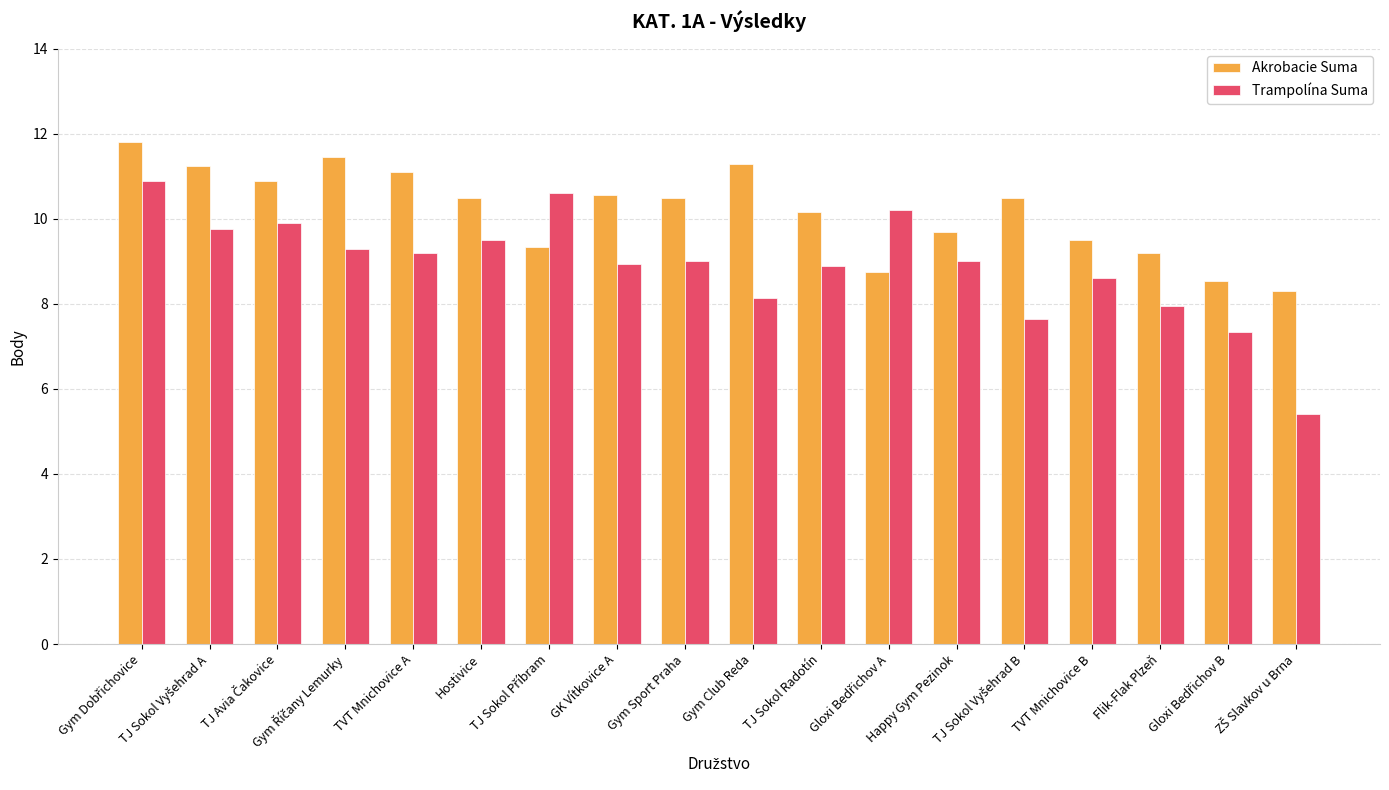

Which series has the largest range (max minus min)?

Trampolína Suma